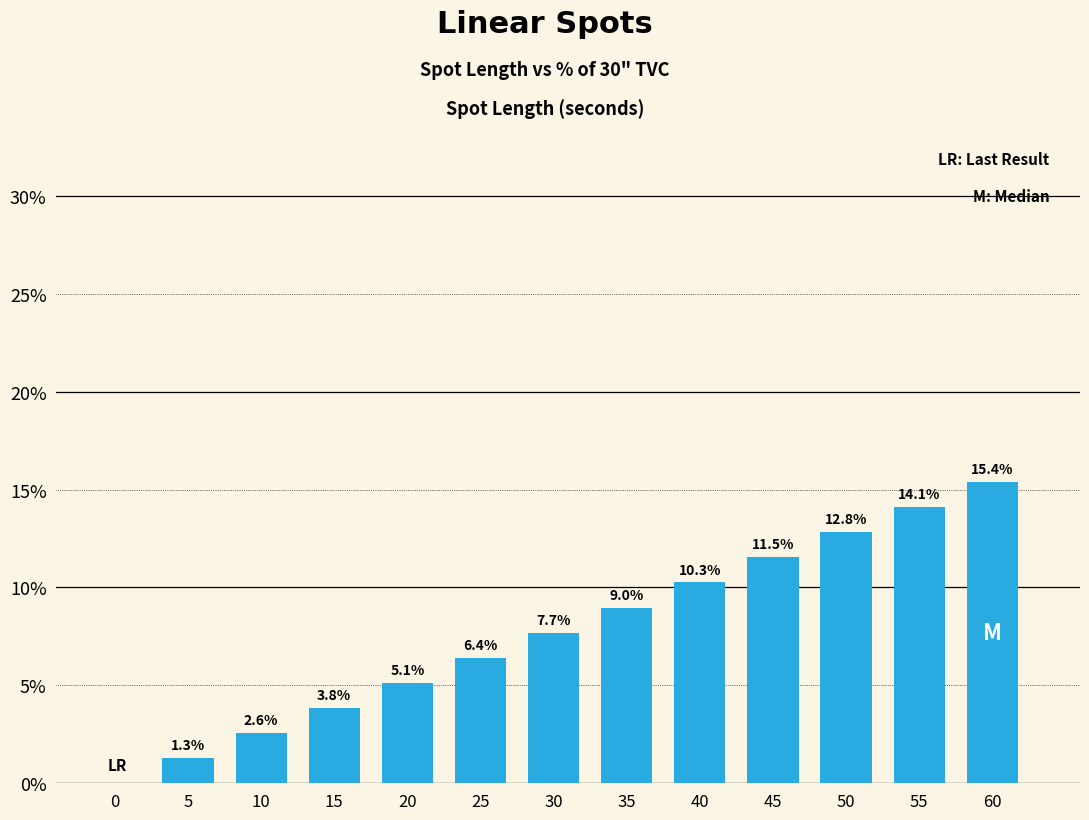

Reading left to right, what are all the values shown in this chart?

0=0.0	5=1.3	10=2.6	15=3.8	20=5.1	25=6.4	30=7.7	35=9.0	40=10.3	45=11.5	50=12.8	55=14.1	60=15.4